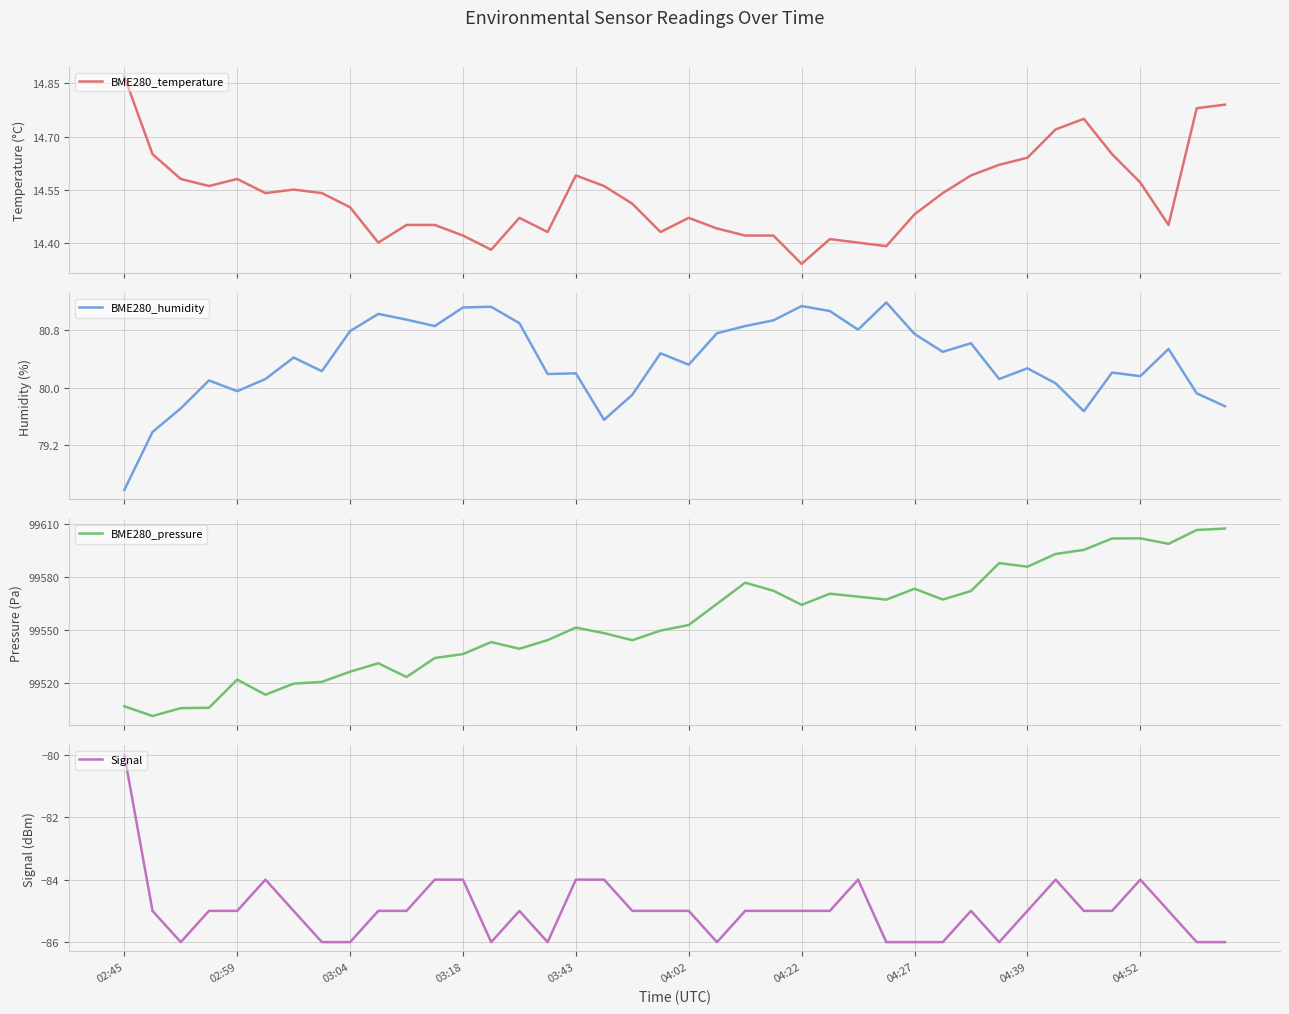

True or false: BME280_pressure and BME280_temperature intersect in this chart.

False